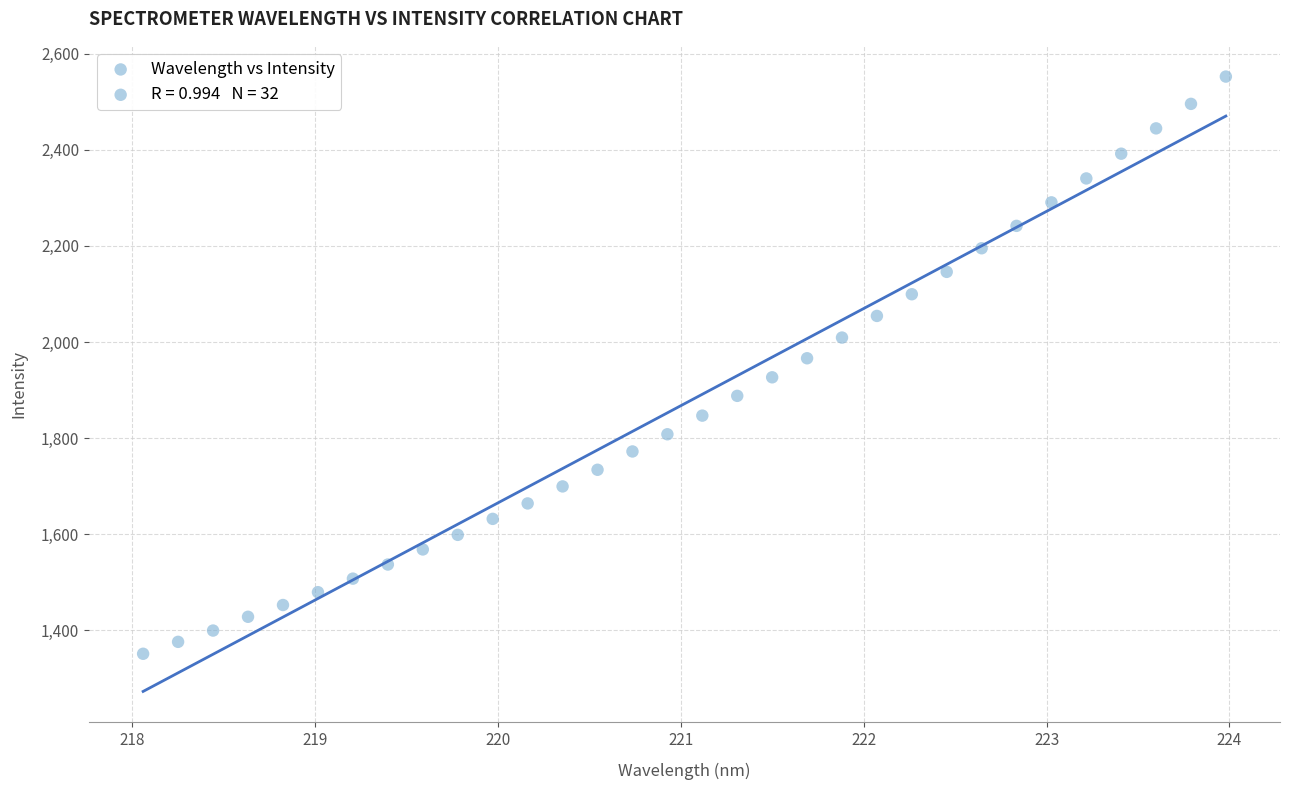

What is the range of X values (max minus min)?

5.9